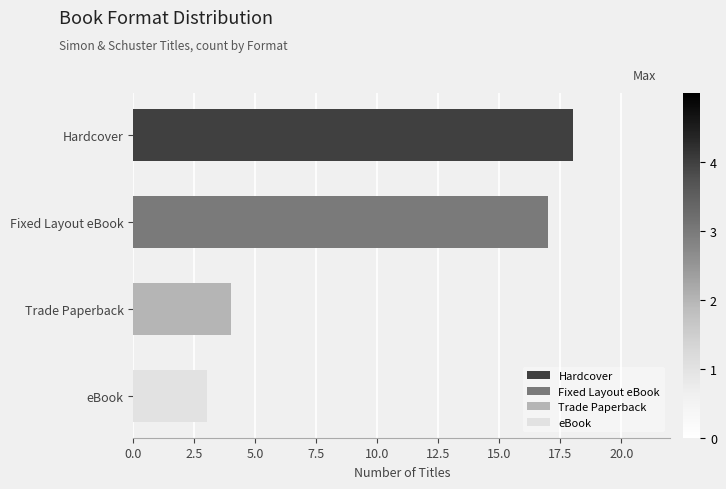

Are the bars horizontal?

Yes